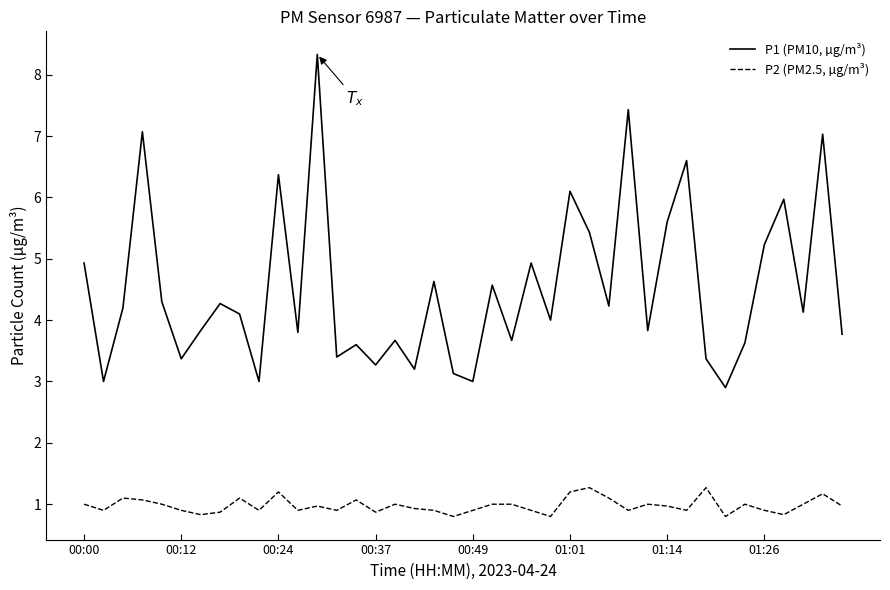

What is the lowest value of the P1 (PM10, µg/m³) series?

2.9